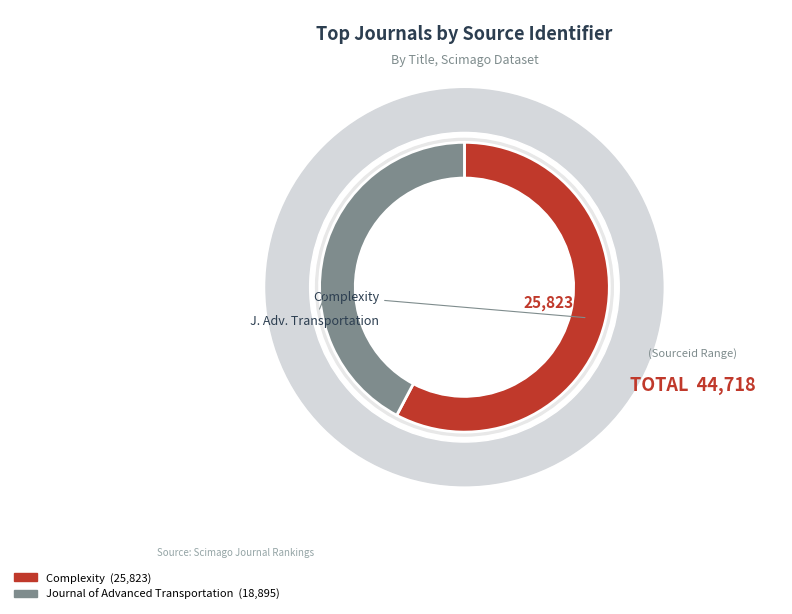

Is there any slice that represents more than half of the pie?

Yes